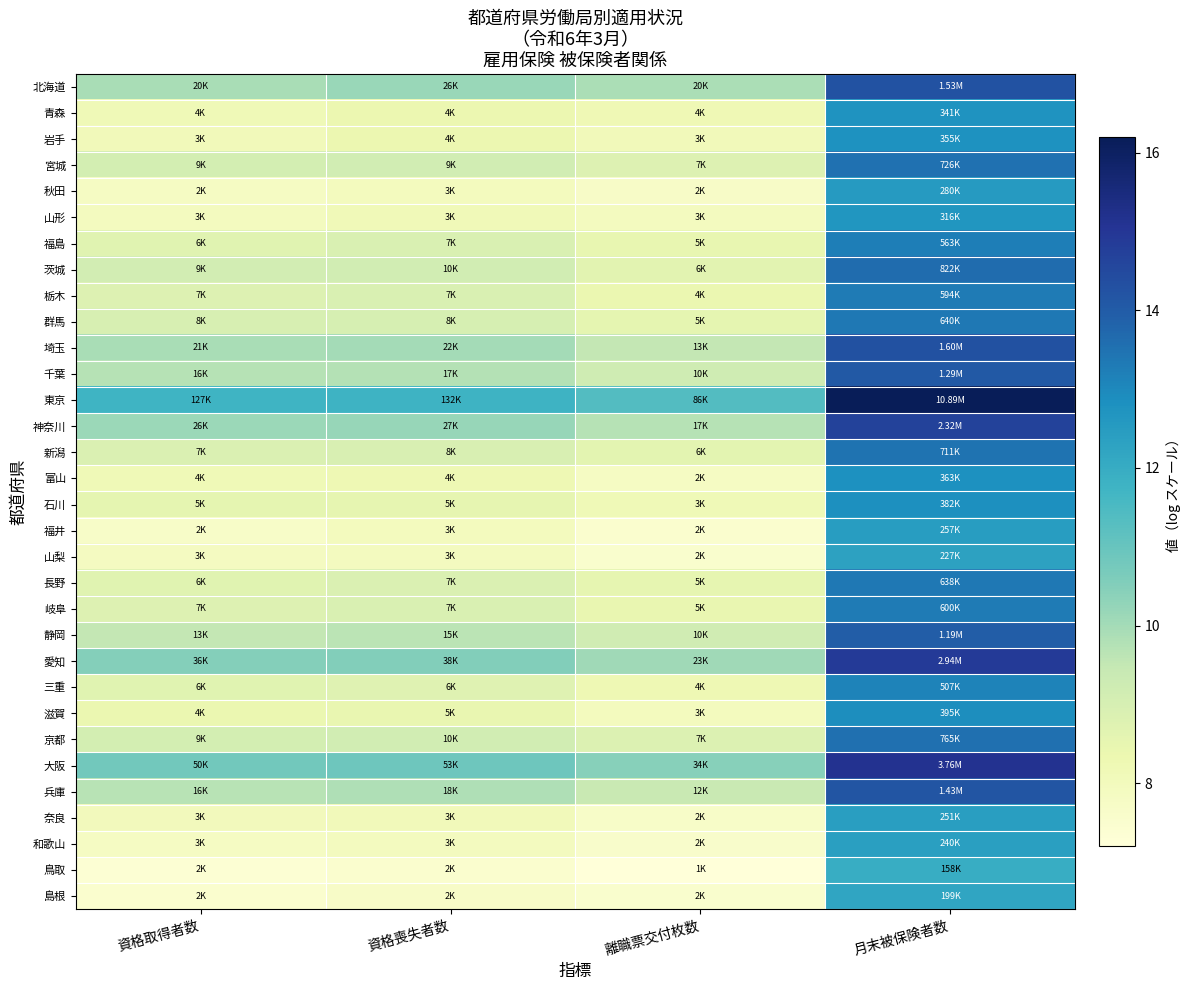

What is the total value across all series at 資格喪失者数?

287.5